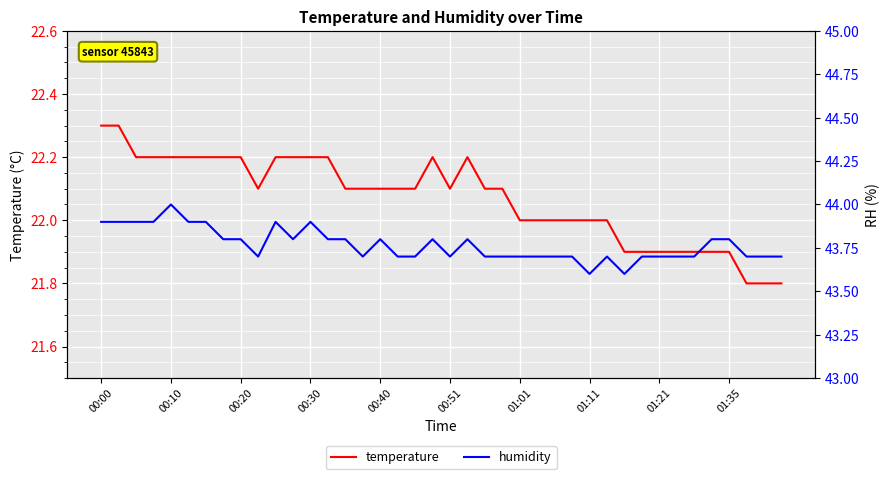

True or false: temperature has a value of 9.4 at 01:35.

False